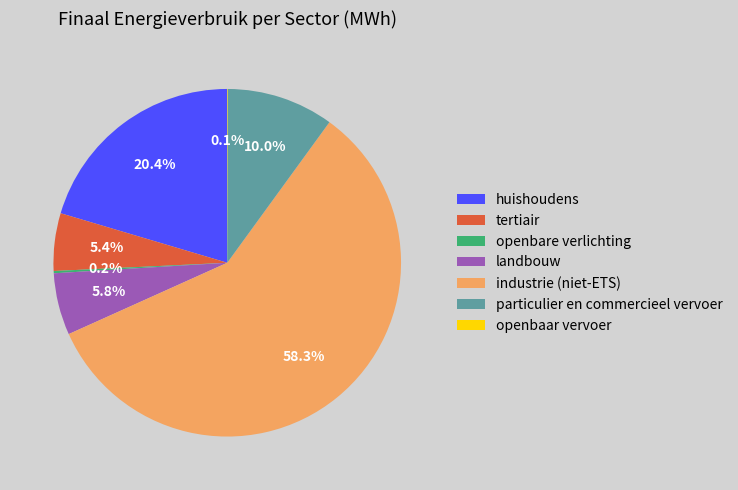

Which category has the biggest portion of the pie?

industrie (niet-ETS)